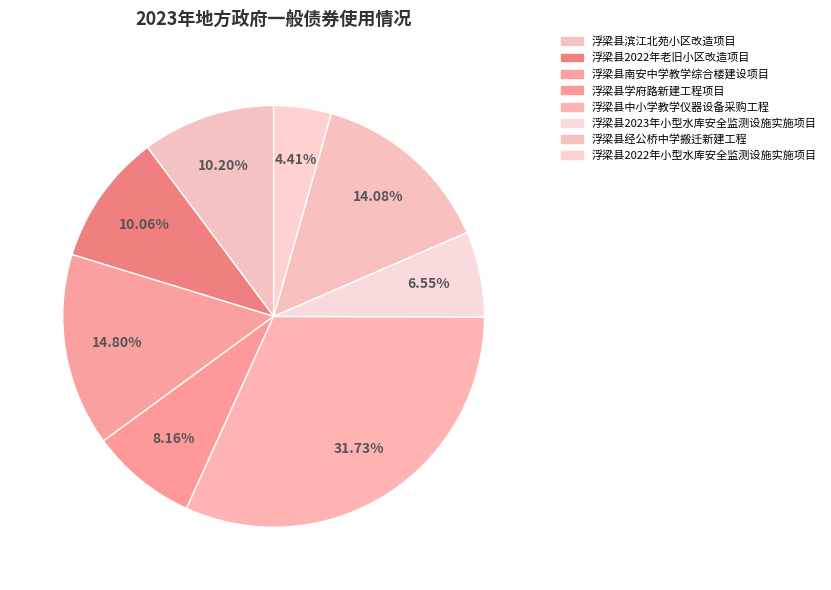

Do 浮梁县2022年小型水库安全监测设施实施项目 and 浮梁县中小学教学仪器设备采购工程 together represent more than half of the pie?

No